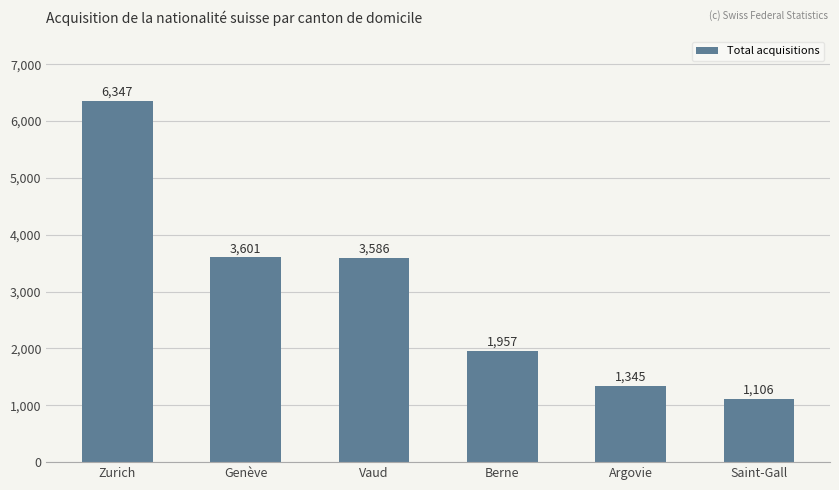

Rank the categories by value from highest to lowest.

Zurich, Genève, Vaud, Berne, Argovie, Saint-Gall